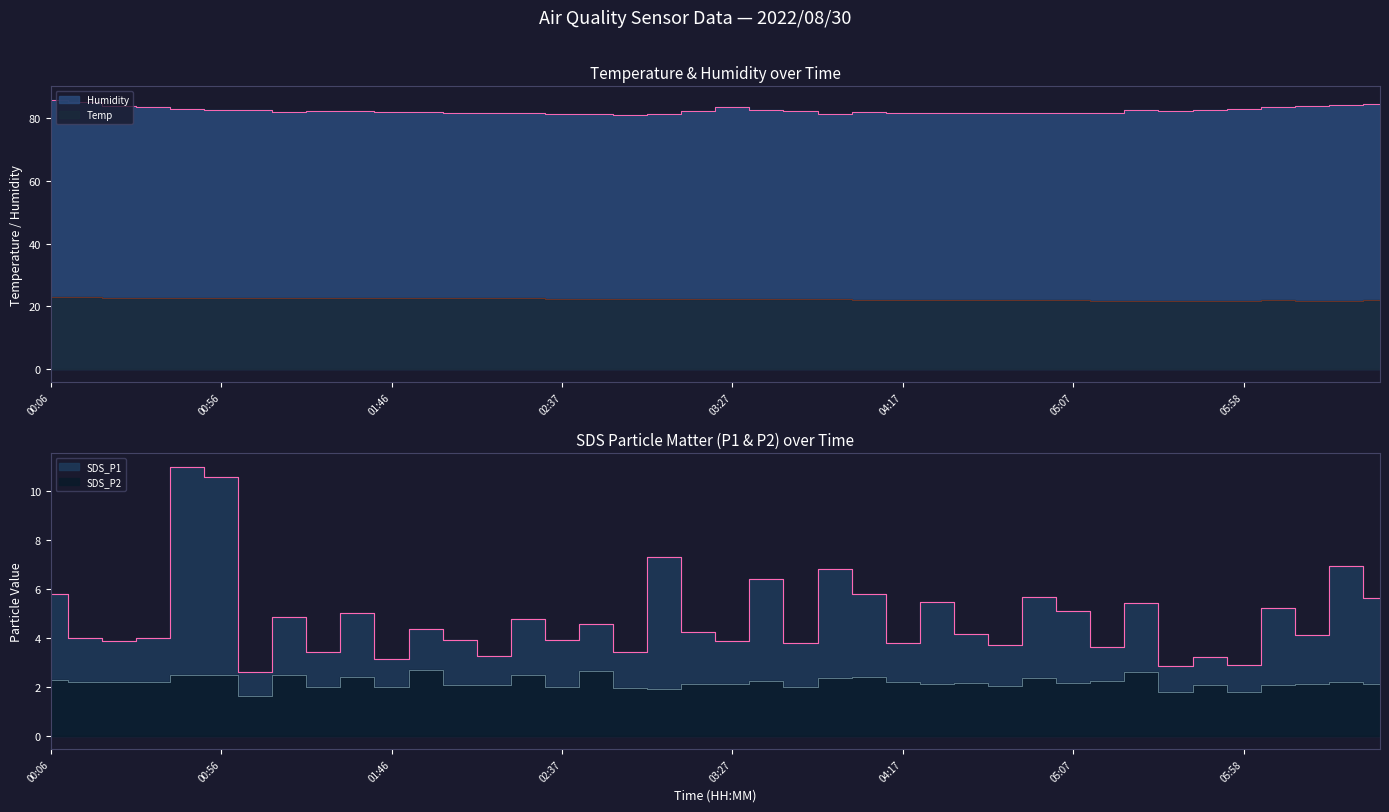

What is the average value of the SDS_P2 series?

2.2